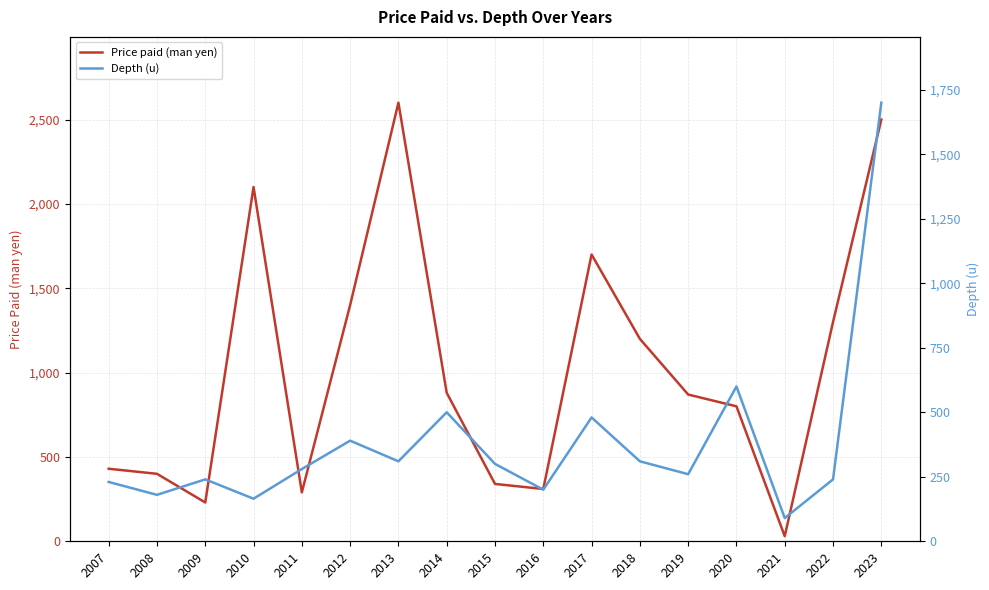

After their last crossing, which series has the higher values: Price paid (man yen) or Depth (u)?

Price paid (man yen)